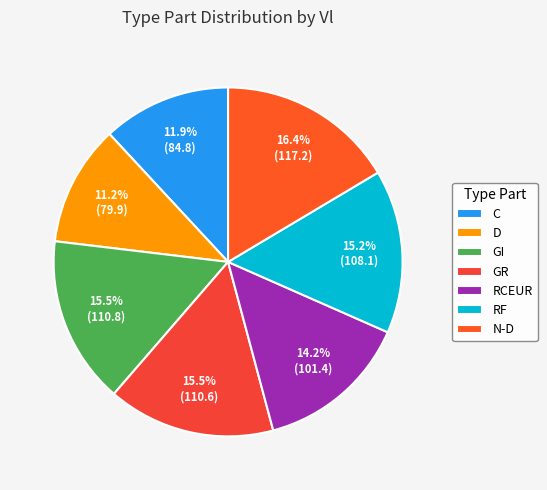

To the nearest percent, what portion does N-D represent?

16%